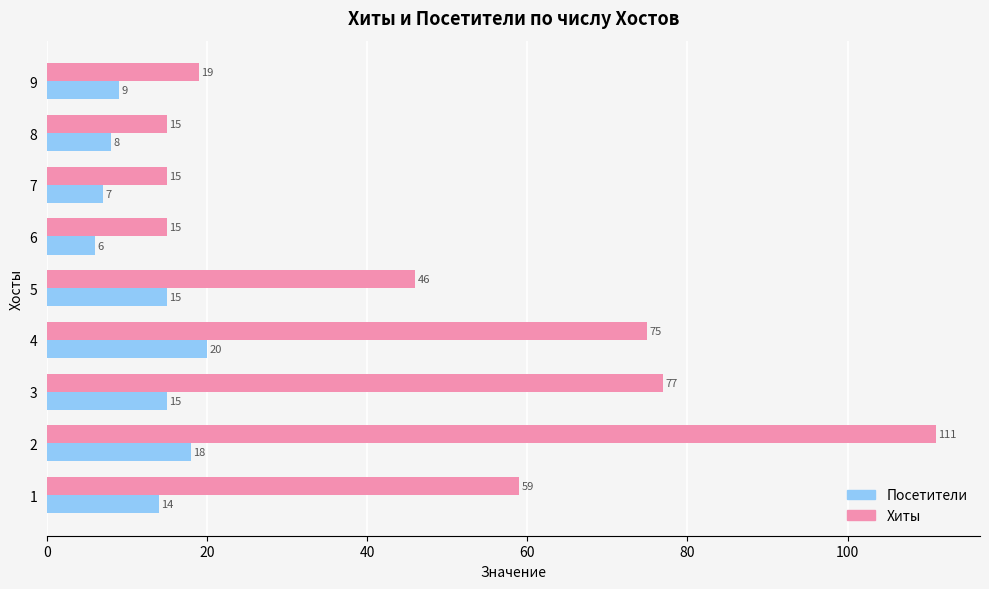

The value of Посетители at 2 is 9. True or false?

False